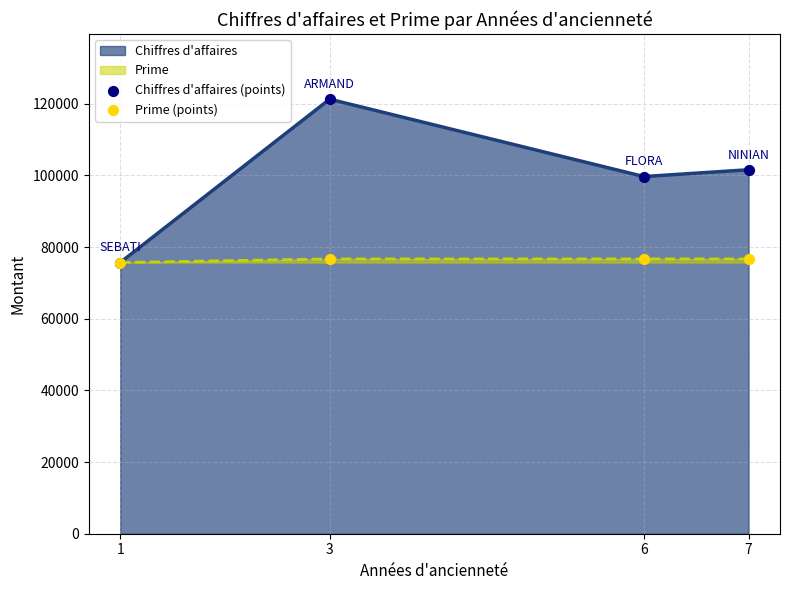

What is the greatest value displayed?

121300